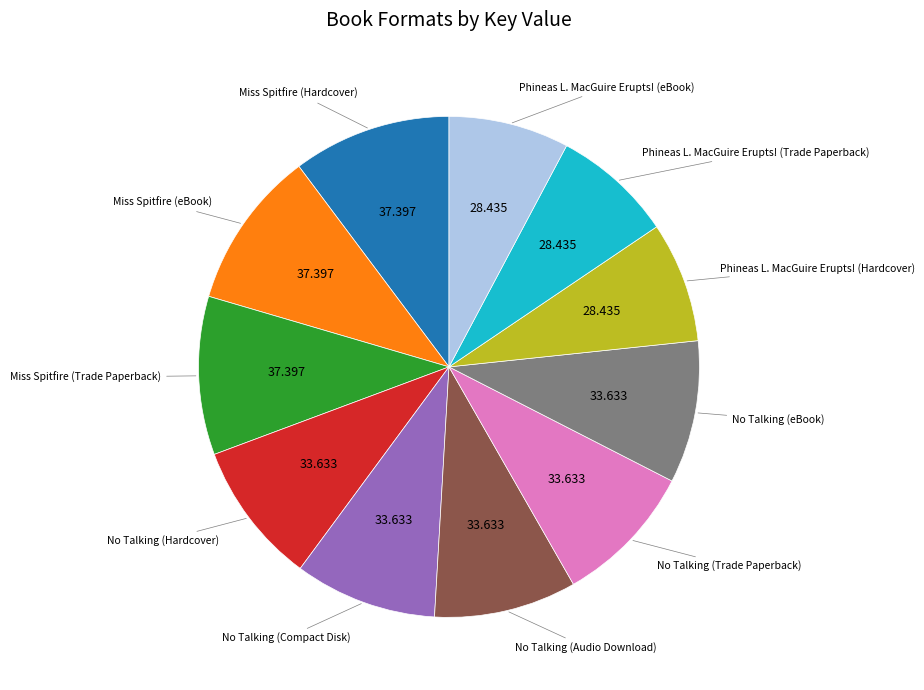

How many segments does this pie chart have?

11